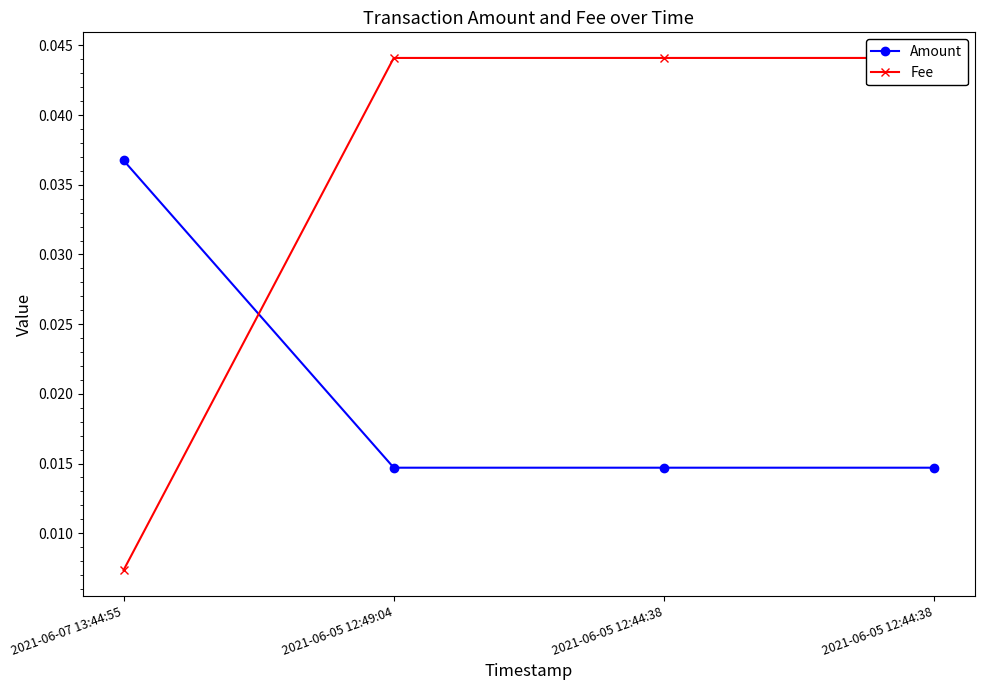

How many lines are shown in the chart?

2